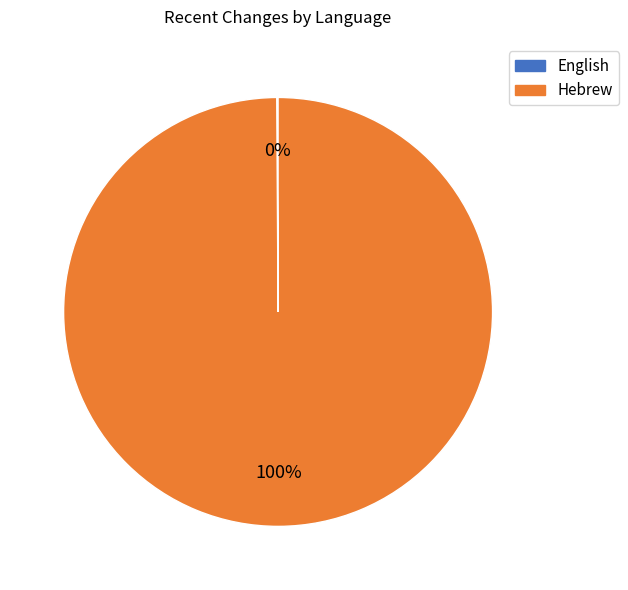

To the nearest percent, what is the average slice percentage?

50%